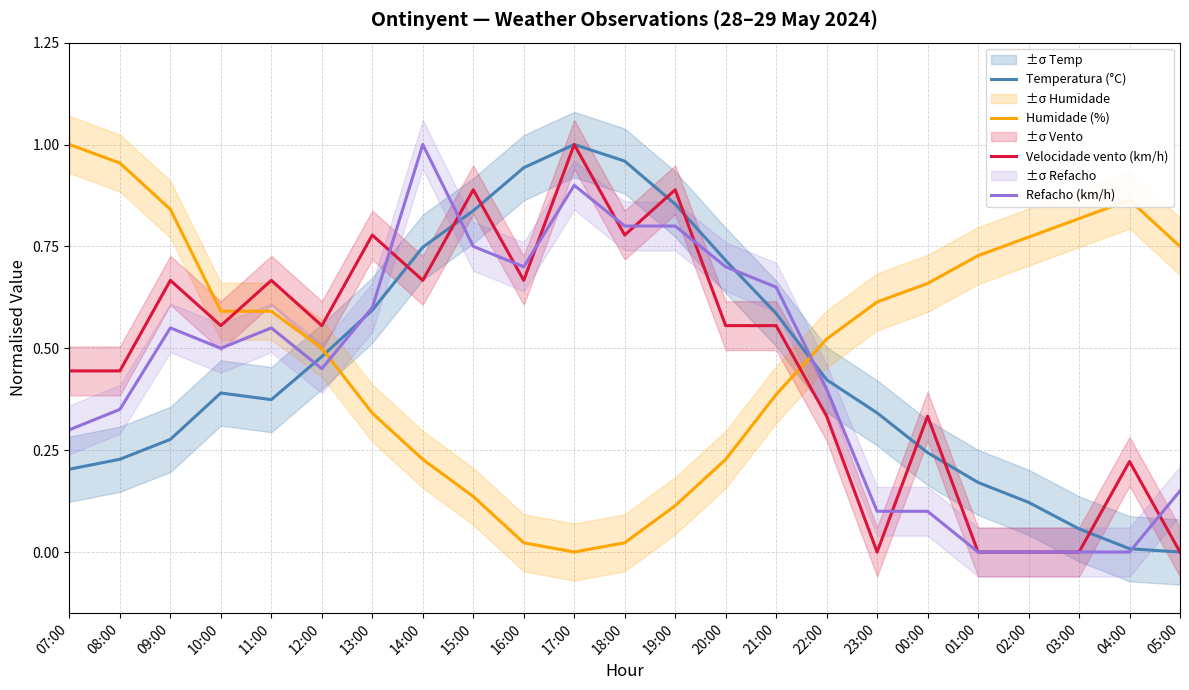

Which series has the largest range (max minus min)?

Temperatura (°C)